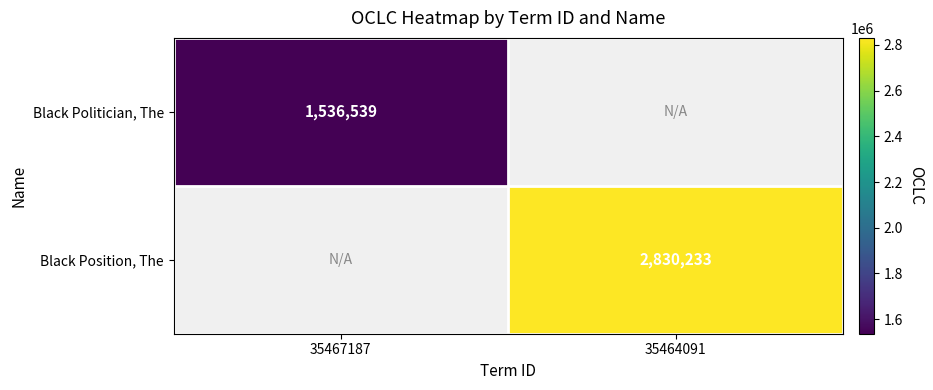

Is it true that Black Politician, The equals 1536539 at 35467187?

True